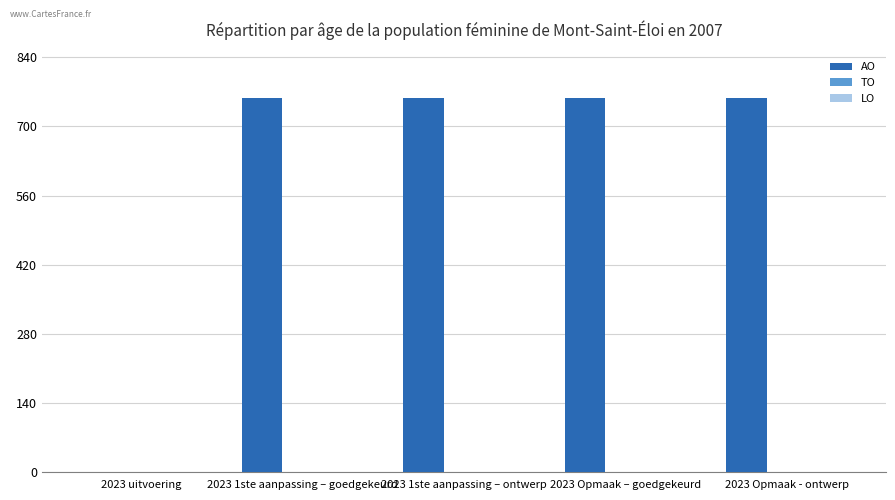

Reading right to left, extract all data points from this chart.

2023 Opmaak - ontwerp=758	2023 Opmaak – goedgekeurd=758	2023 1ste aanpassing – ontwerp=758	2023 1ste aanpassing – goedgekeurd=758	2023 uitvoering=0